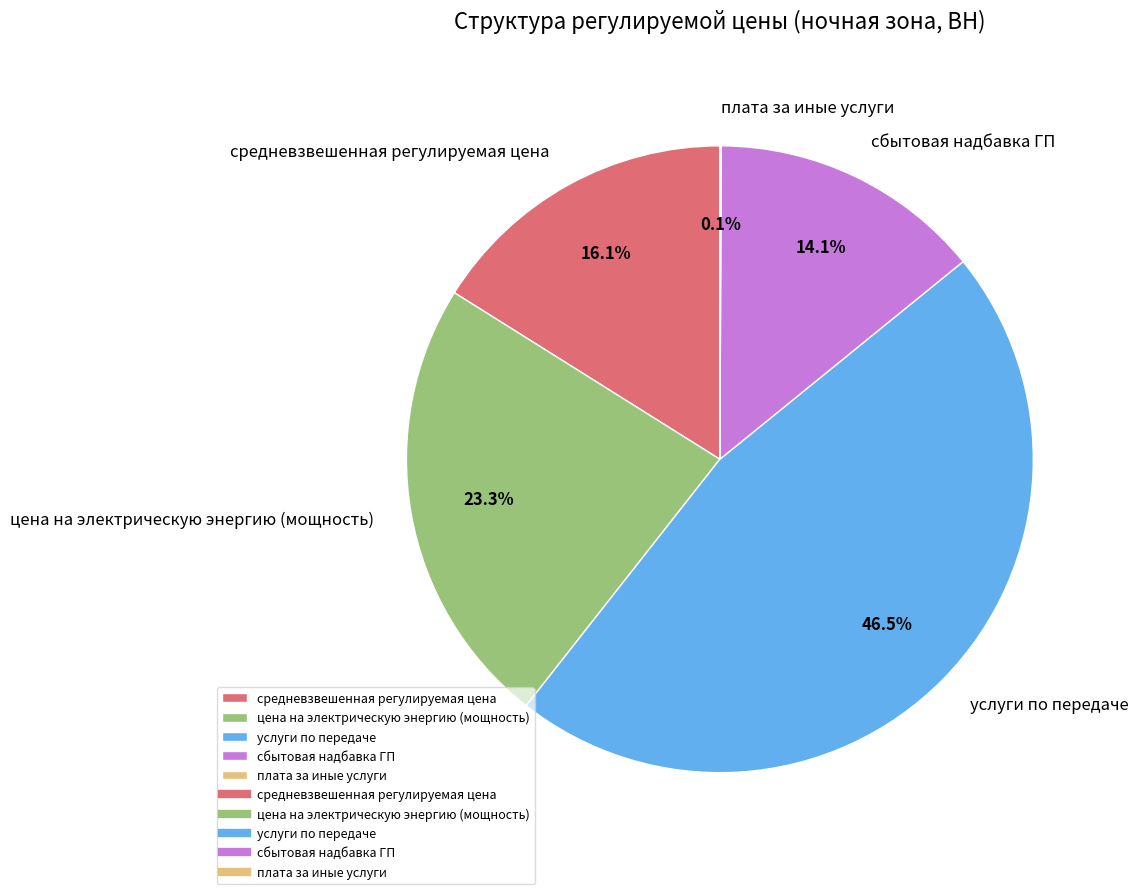

Combined, do средневзвешенная регулируемая цена and услуги по передаче account for over 50%?

Yes